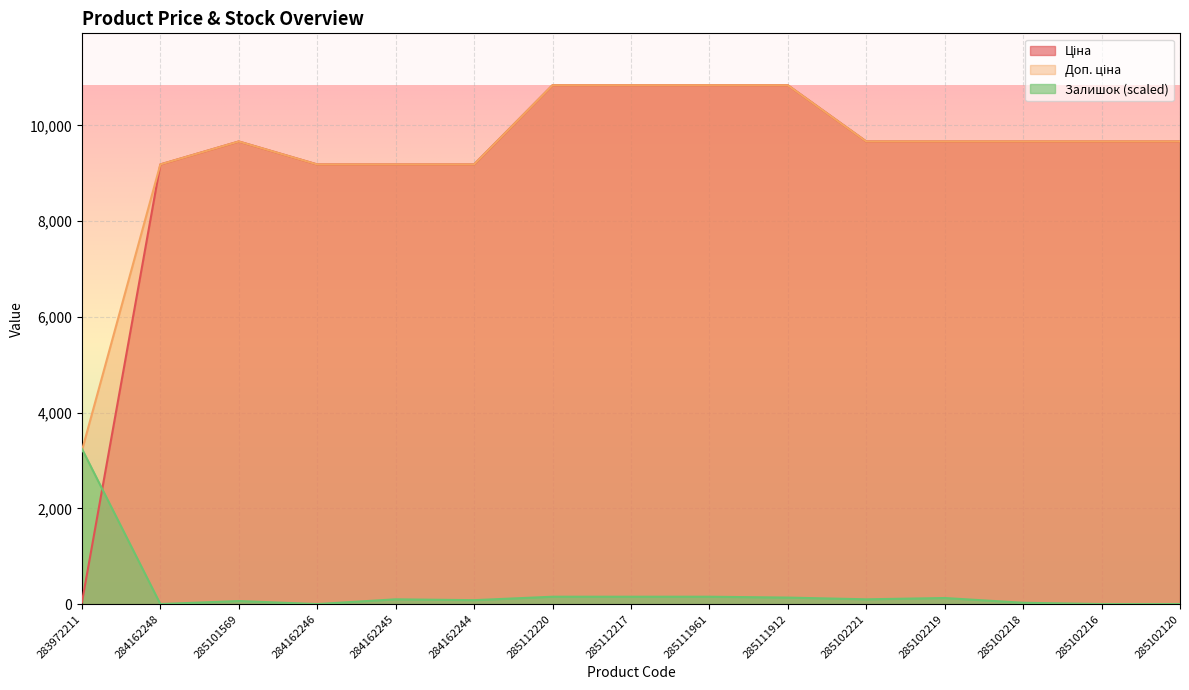

What is the spread (max minus min) of values at 285111912?

10705.0